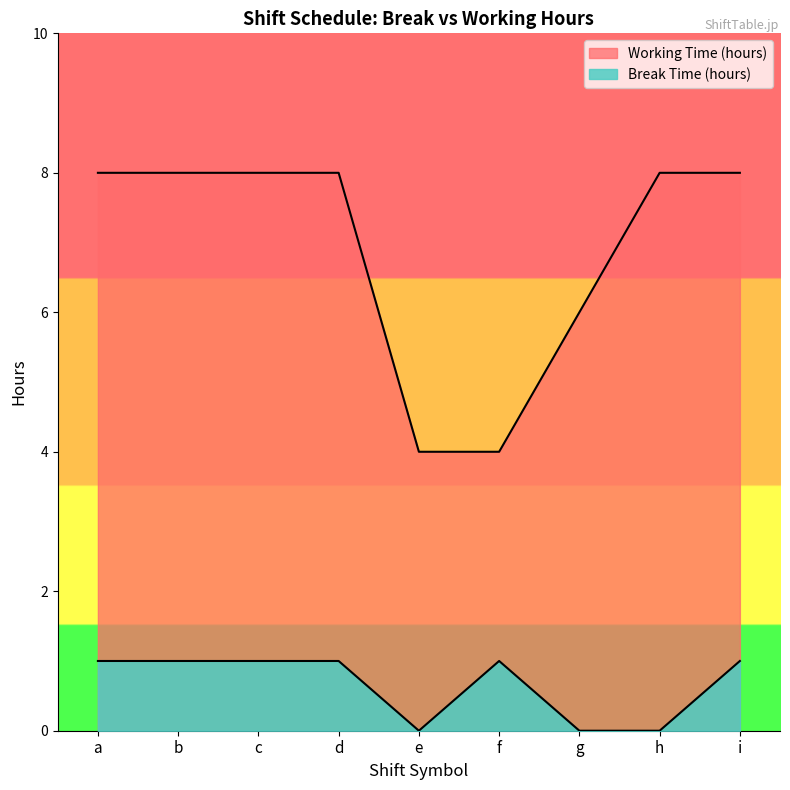

Which series changed the most between h and i?

Break Time (hours)